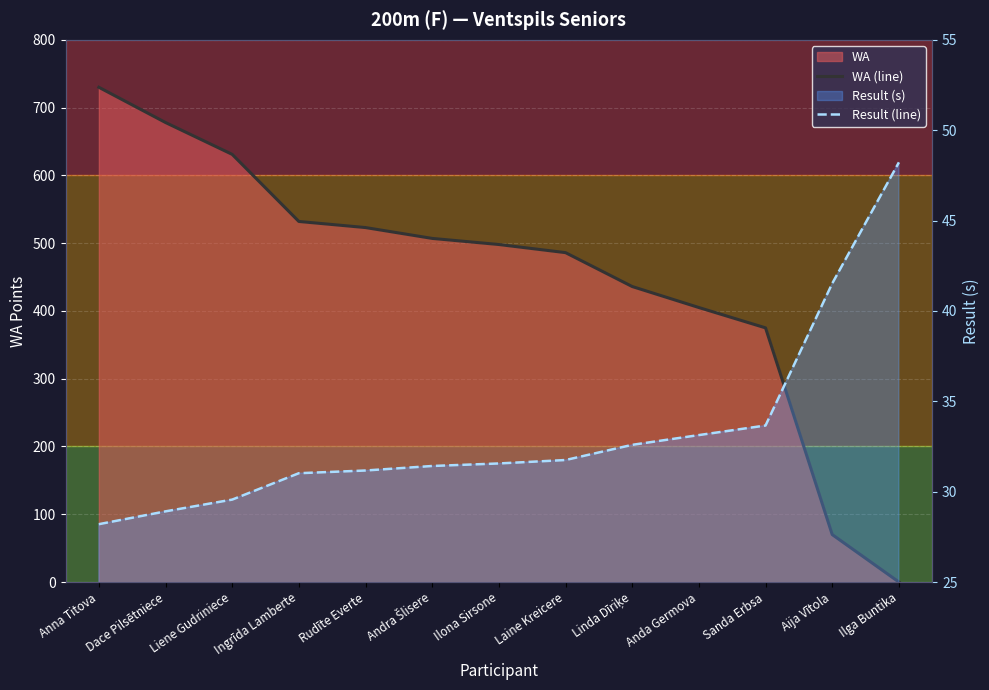

Where do Result (line) and WA (line) first cross each other?

Aija Vītola and Ilga Buntika